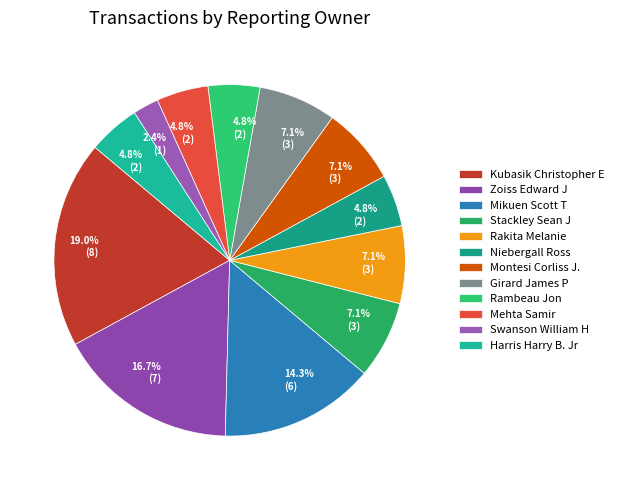

To the nearest percent, what portion does Montesi Corliss J. represent?

7%